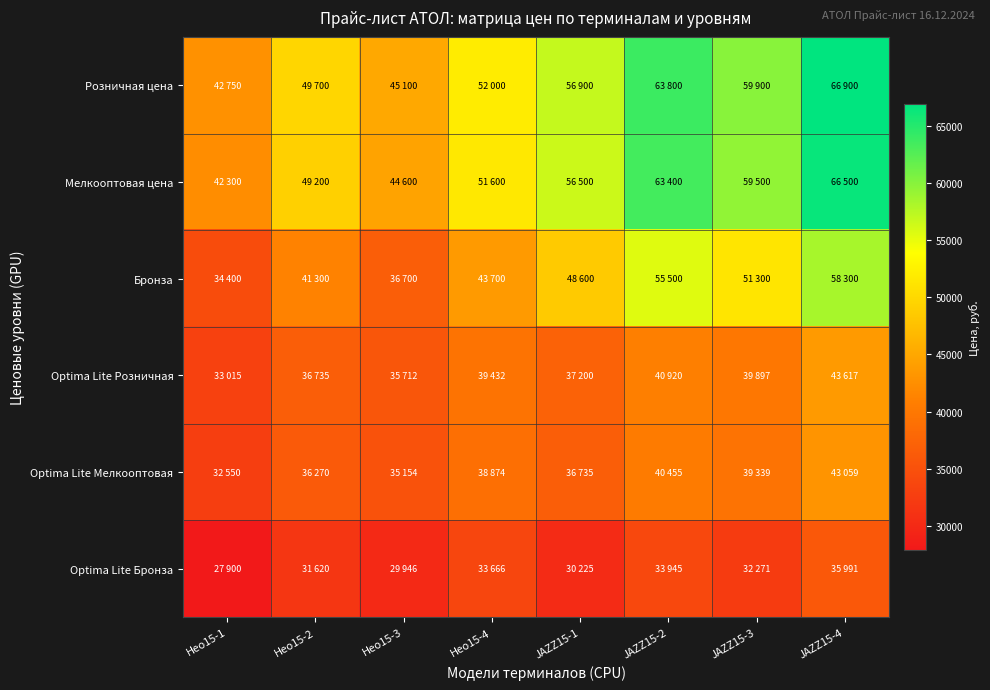

Reading left to right, list all the values displayed in this chart.

Розничная цена: Нео15-1=42750	Нео15-2=49700	Нео15-3=45100	Нео15-4=52000	JAZZ15-1=56900	JAZZ15-2=63800	JAZZ15-3=59900	JAZZ15-4=66900
Мелкооптовая цена: Нео15-1=42300	Нео15-2=49200	Нео15-3=44600	Нео15-4=51600	JAZZ15-1=56500	JAZZ15-2=63400	JAZZ15-3=59500	JAZZ15-4=66500
Бронза: Нео15-1=34400	Нео15-2=41300	Нео15-3=36700	Нео15-4=43700	JAZZ15-1=48600	JAZZ15-2=55500	JAZZ15-3=51300	JAZZ15-4=58300
Optima Lite Розничная: Нео15-1=33015	Нео15-2=36735	Нео15-3=35712	Нео15-4=39432	JAZZ15-1=37200	JAZZ15-2=40920	JAZZ15-3=39897	JAZZ15-4=43617
Optima Lite Мелкооптовая: Нео15-1=32550	Нео15-2=36270	Нео15-3=35154	Нео15-4=38874	JAZZ15-1=36735	JAZZ15-2=40455	JAZZ15-3=39339	JAZZ15-4=43059
Optima Lite Бронза: Нео15-1=27900	Нео15-2=31620	Нео15-3=29946	Нео15-4=33666	JAZZ15-1=30225	JAZZ15-2=33945	JAZZ15-3=32271	JAZZ15-4=35991